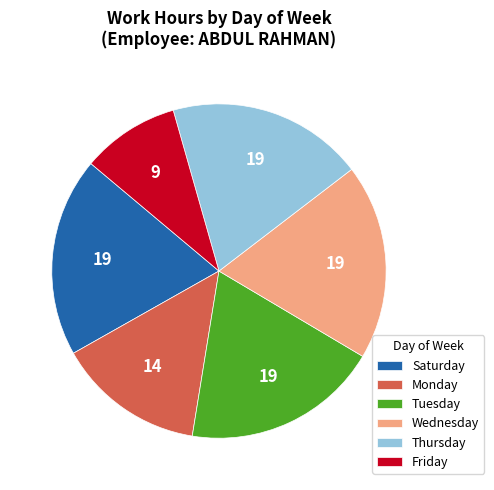

True or false: Saturday accounts for 19% of the total.

True